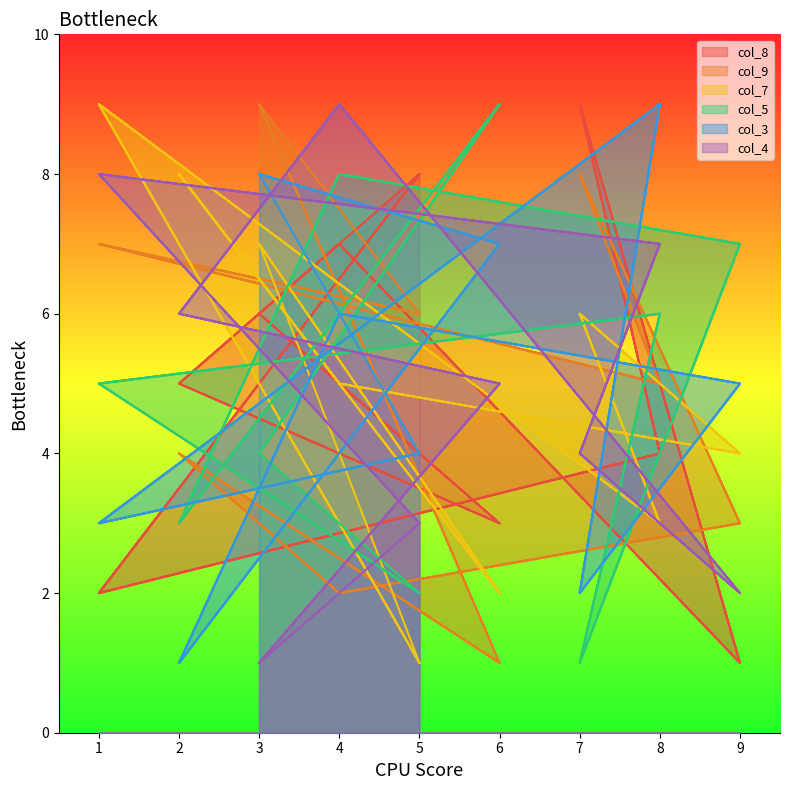

Reading left to right, what are all the values shown in this chart?

col_8: 3=6	6=3	2=5	4=7	9=1	7=9	8=4	1=2	5=8	3=6	6=3	2=5	4=7	9=1	7=9	8=4	1=2	5=8
col_9: 3=9	6=1	2=4	4=2	9=3	7=8	8=5	1=7	5=6	3=9	6=1	2=4	4=2	9=3	7=8	8=5	1=7	5=6
col_7: 3=7	6=2	2=8	4=5	9=4	7=6	8=3	1=9	5=1	3=7	6=2	2=8	4=5	9=4	7=6	8=3	1=9	5=1
col_5: 3=4	6=9	2=3	4=8	9=7	7=1	8=6	1=5	5=2	3=4	6=9	2=3	4=8	9=7	7=1	8=6	1=5	5=2
col_3: 3=8	6=7	2=1	4=6	9=5	7=2	8=9	1=3	5=4	3=8	6=7	2=1	4=6	9=5	7=2	8=9	1=3	5=4
col_4: 3=1	6=5	2=6	4=9	9=2	7=4	8=7	1=8	5=3	3=1	6=5	2=6	4=9	9=2	7=4	8=7	1=8	5=3